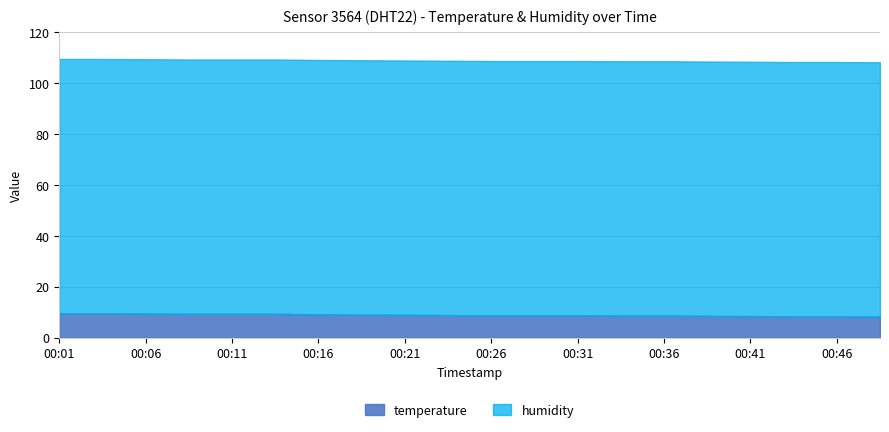

True or false: humidity and temperature intersect in this chart.

False